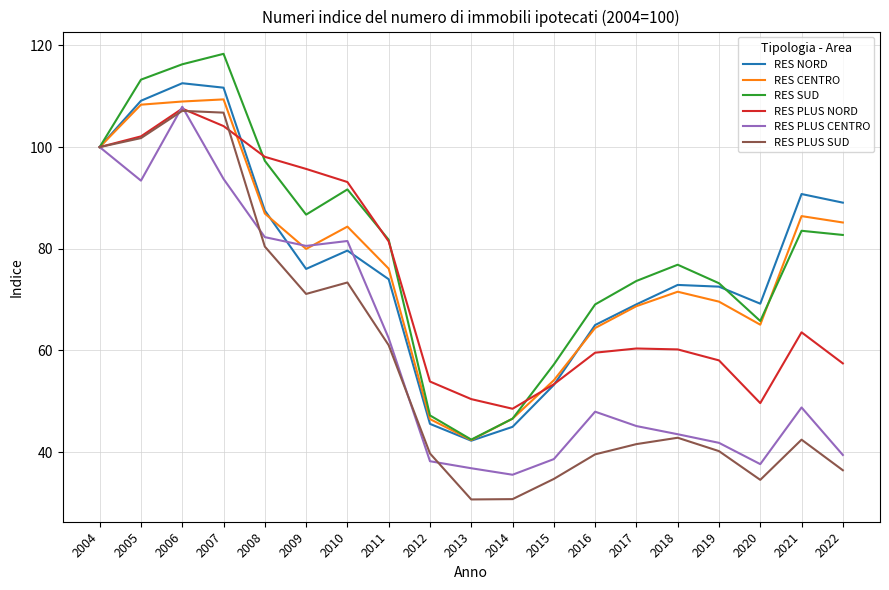

At which label does RES CENTRO reach its minimum?

2013